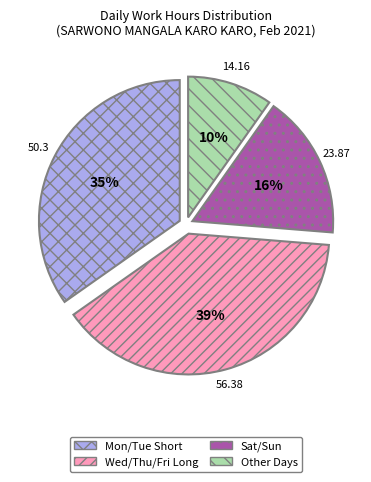

To the nearest percent, what is the difference between the largest and smallest slice percentages?

29%